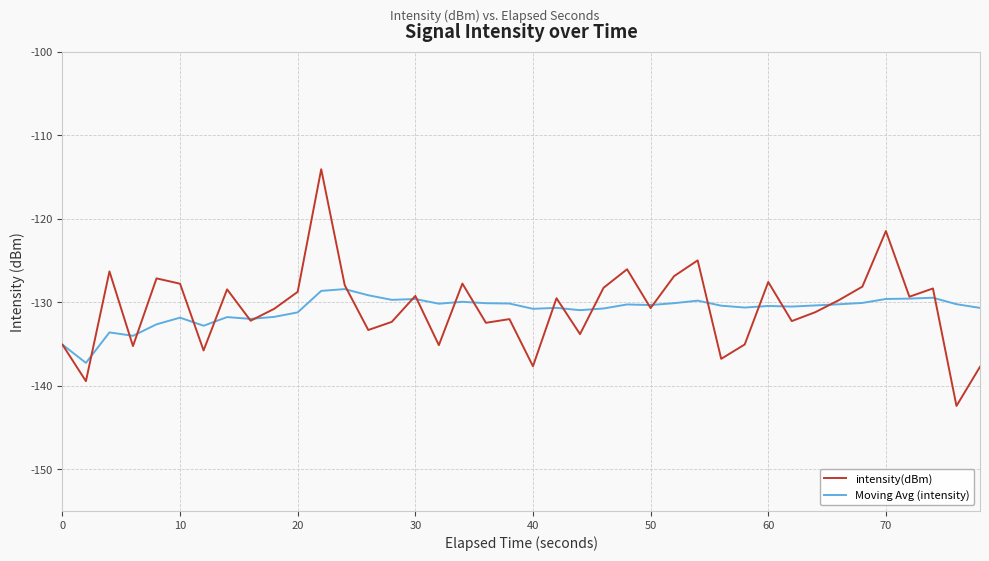

What is the maximum value for Moving Avg (intensity)?

-128.4